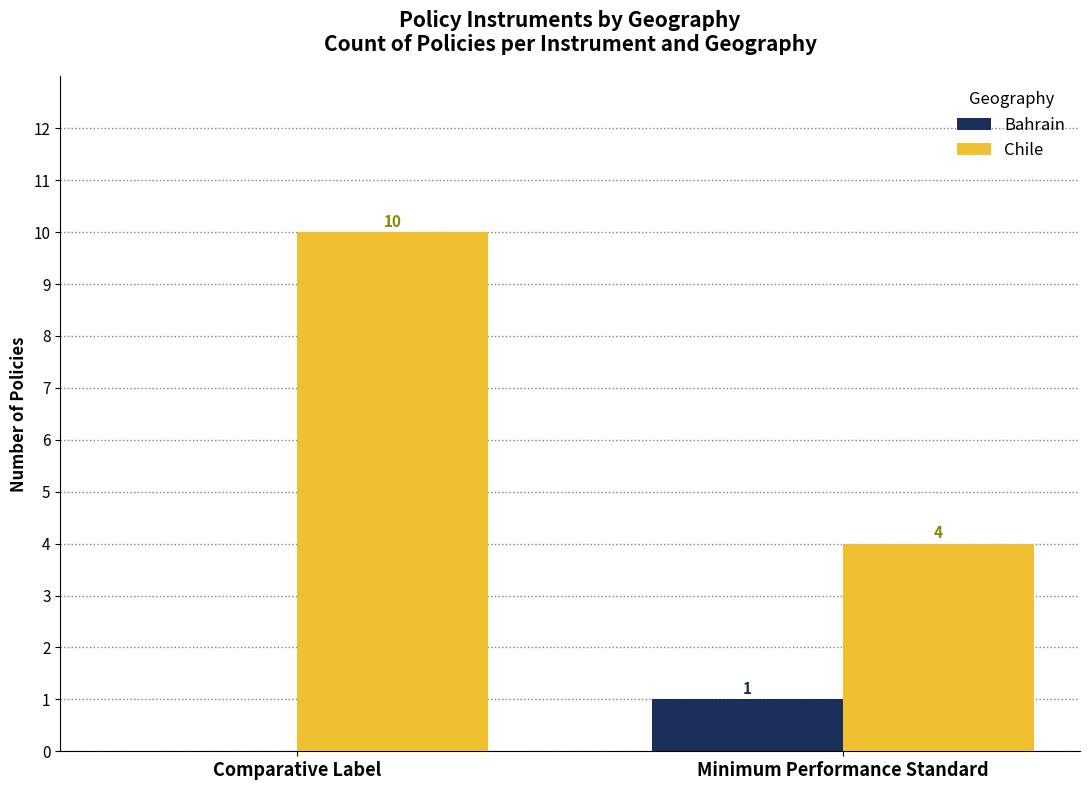

Reading right to left, what are all the values shown in this chart?

Bahrain: Minimum Performance Standard=1	Comparative Label=0
Chile: Minimum Performance Standard=4	Comparative Label=10